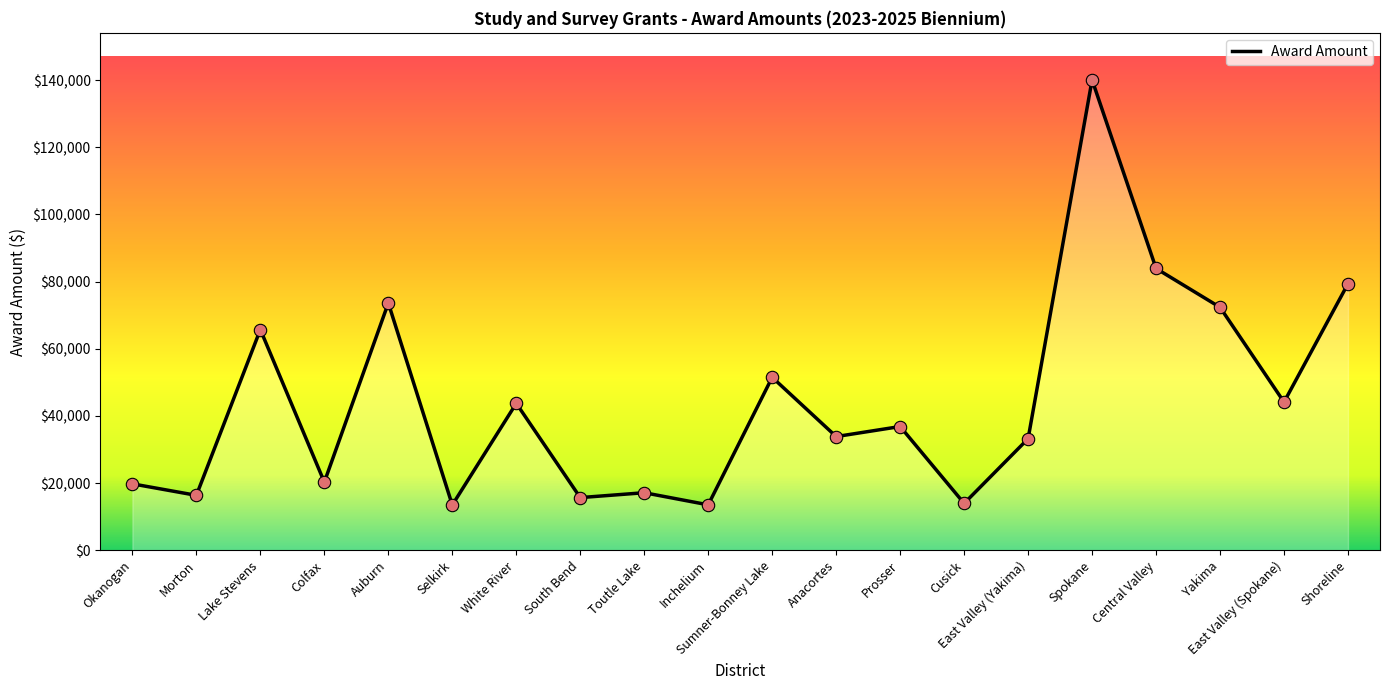

What is the ratio of the value at Cusick to the value at Selkirk?

1.0